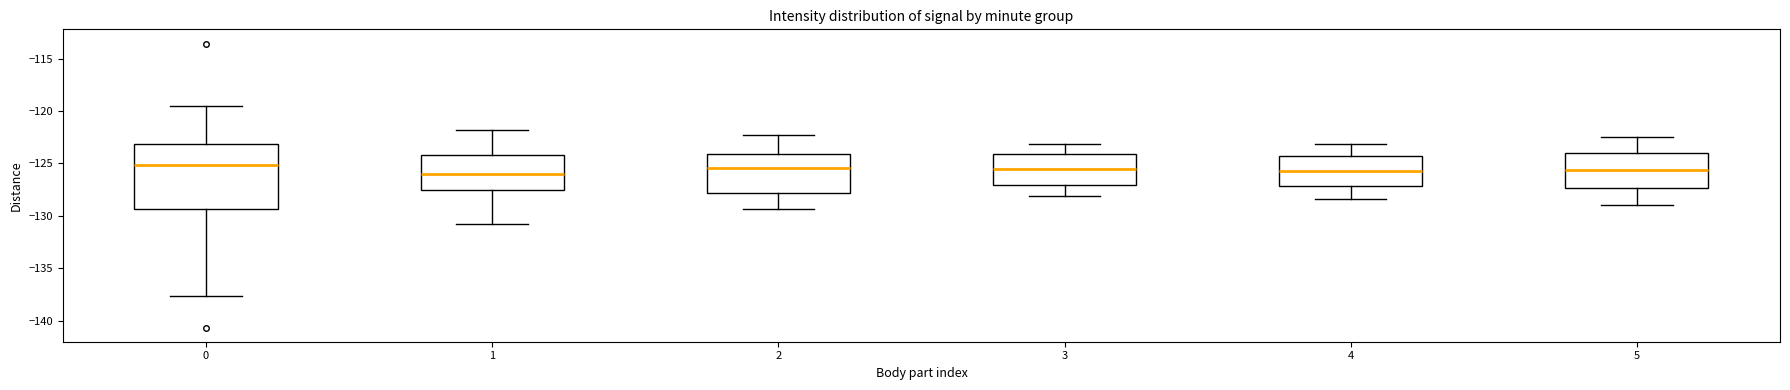

Reading left to right, read every box against the y-axis: the position of its median line, the range the box covers, and the ends of its whiskers. The values are not printed on the chart, so give them approximately, as read against the axis.

0: median -125.0, box -129.5 to -123.0, whiskers -137.5 to -119.5
1: median -126.0, box -127.5 to -124.0, whiskers -131.0 to -122.0
2: median -125.5, box -128.0 to -124.0, whiskers -129.5 to -122.5
3: median -125.5, box -127.0 to -124.0, whiskers -128.0 to -123.0
4: median -125.5, box -127.0 to -124.5, whiskers -128.5 to -123.0
5: median -125.5, box -127.5 to -124.0, whiskers -129.0 to -122.5